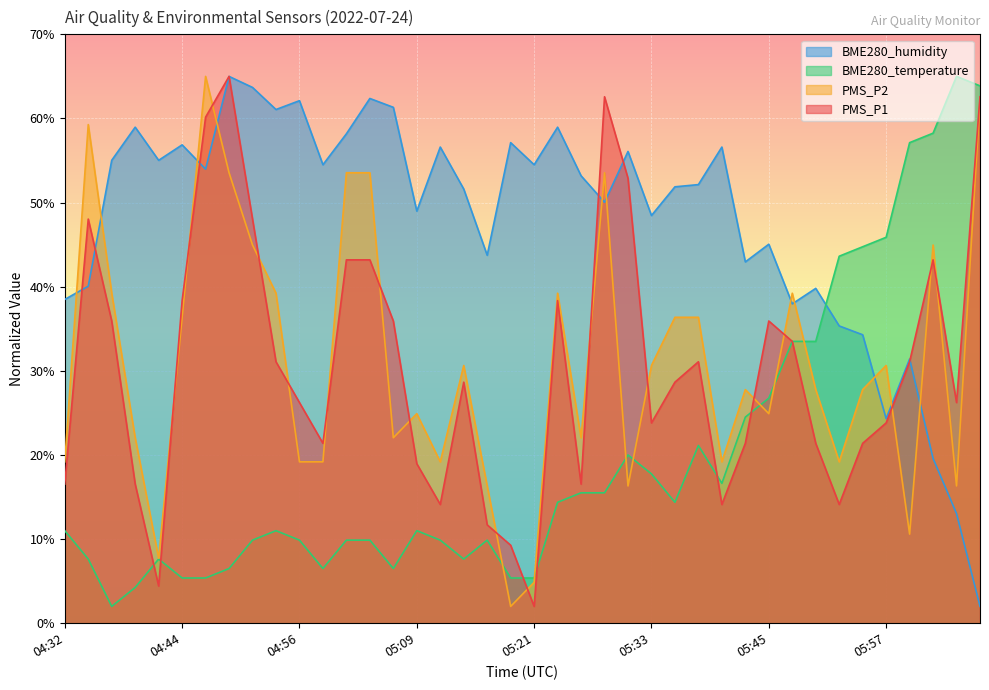

How many values in the BME280_temperature series are below 10?

18